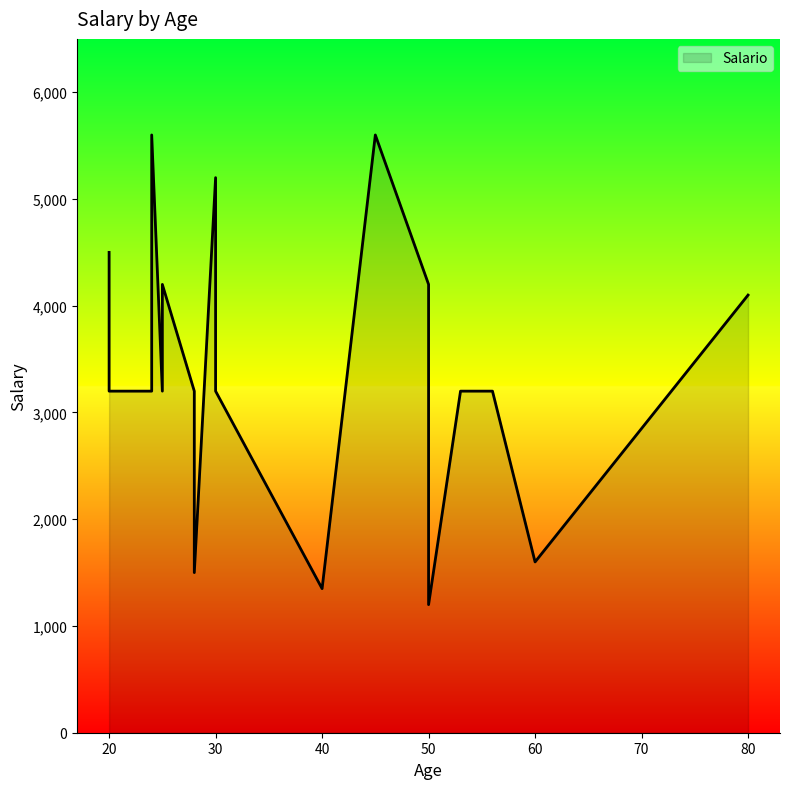

Rank the categories by value from highest to lowest.

45, 24, 30, 20, 25, 50, 80, 25, 24, 28, 30, 20, 24, 53, 56, 60, 28, 40, 50